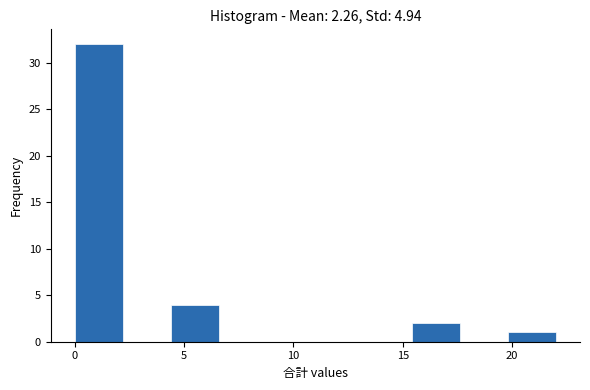

Which range on the x-axis has the tallest bar?

0.0 to 2.2